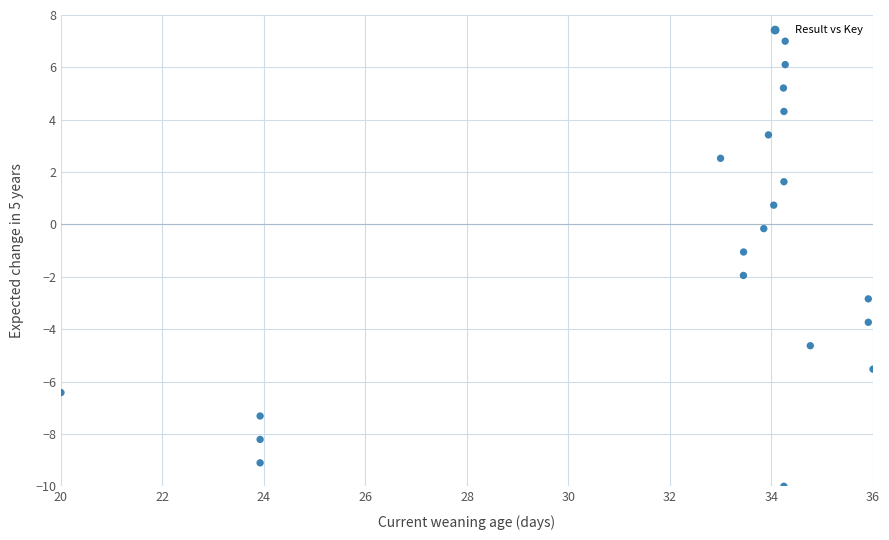

What is the range of Y values (max minus min)?

17.0